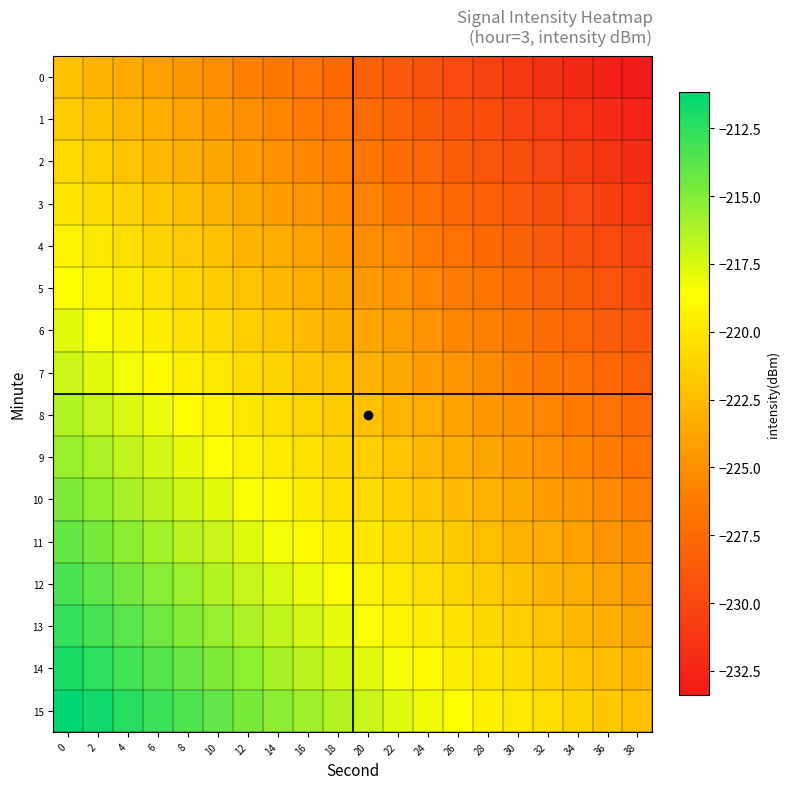

List the series in order of their peak value, lowest first.

0, 1, 2, 3, 4, 5, 6, 7, 8, 9, 10, 11, 12, 13, 14, 15